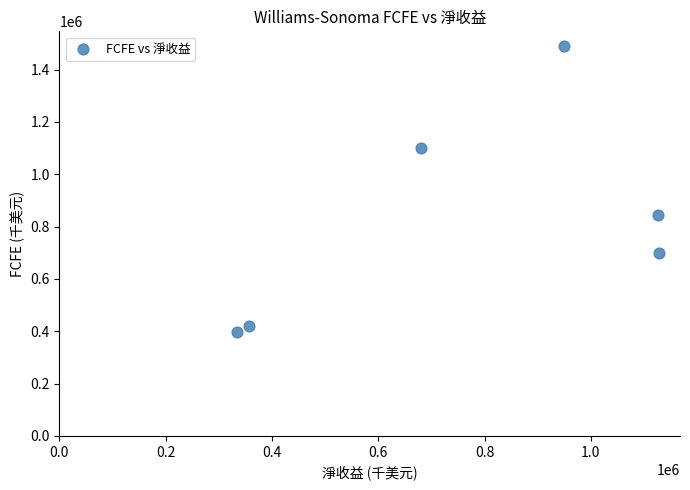

What is the range of X values (max minus min)?

794220